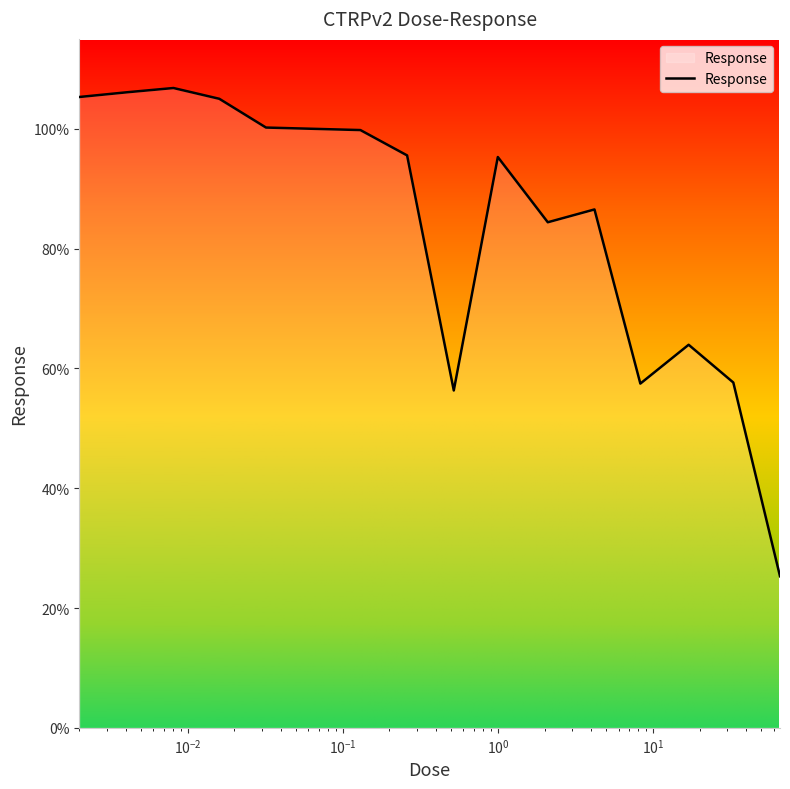

What is the greatest value displayed?

106.8